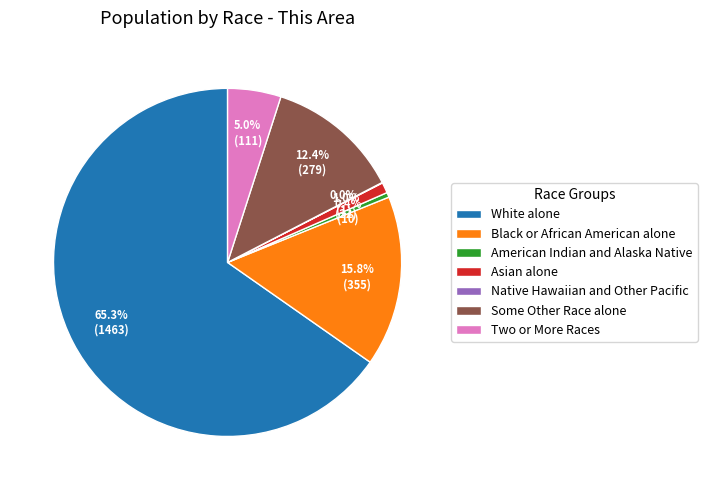

Between Asian alone and Two or More Races, which is larger?

Two or More Races